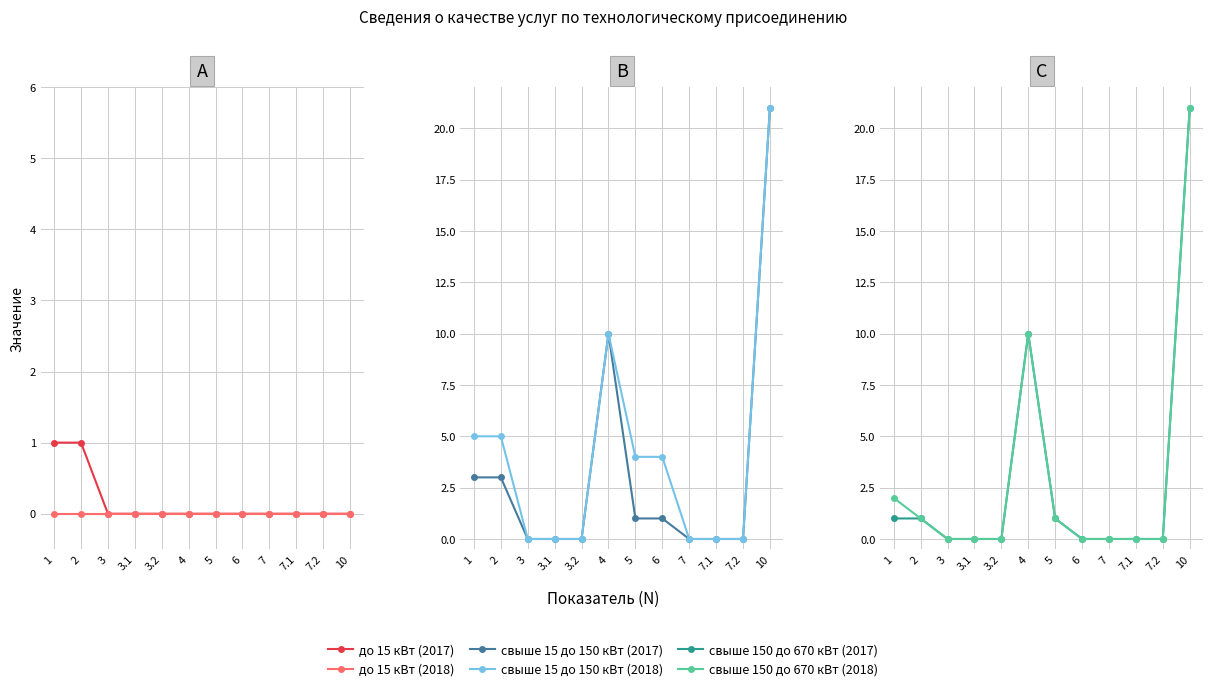

What are all the series names shown in the legend?

до 15 кВт (2017), до 15 кВт (2018), свыше 15 до 150 кВт (2017), свыше 15 до 150 кВт (2018), свыше 150 до 670 кВт (2017), свыше 150 до 670 кВт (2018)